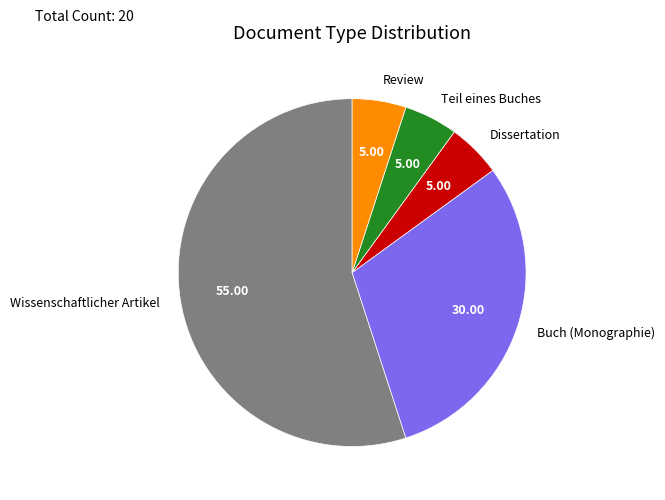

Which slice is the largest?

Wissenschaftlicher Artikel